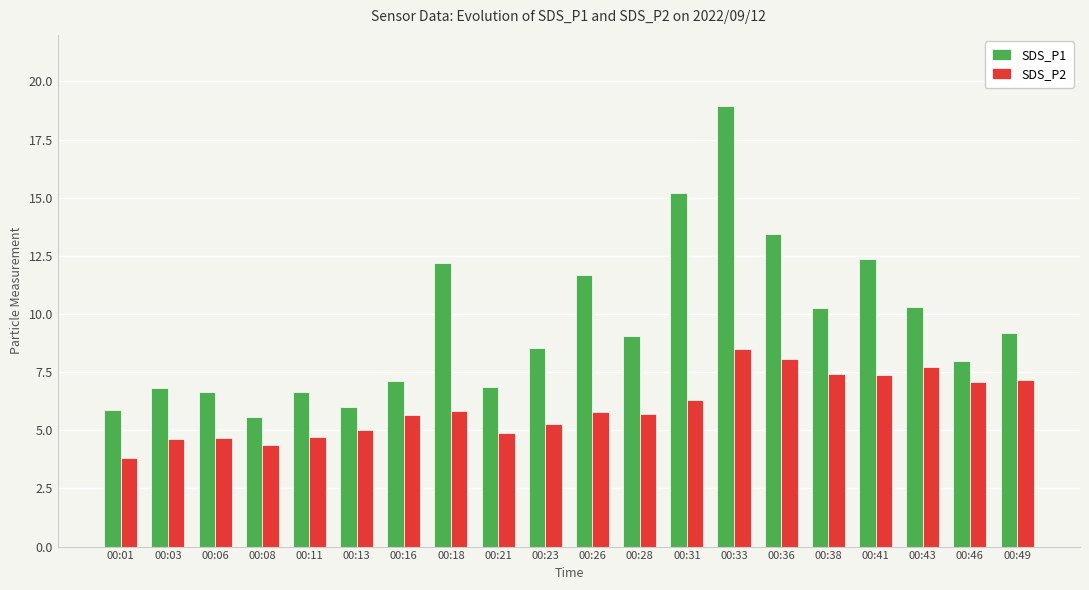

Between 00:16 and 00:49, which series saw the biggest shift?

SDS_P1